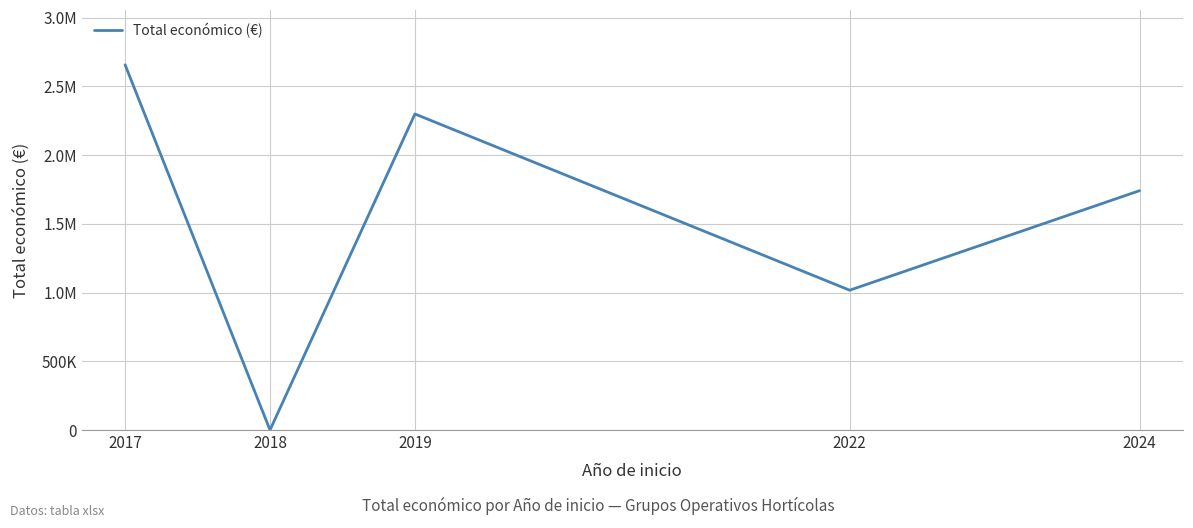

At which label is the value closest to 1328631?

2022